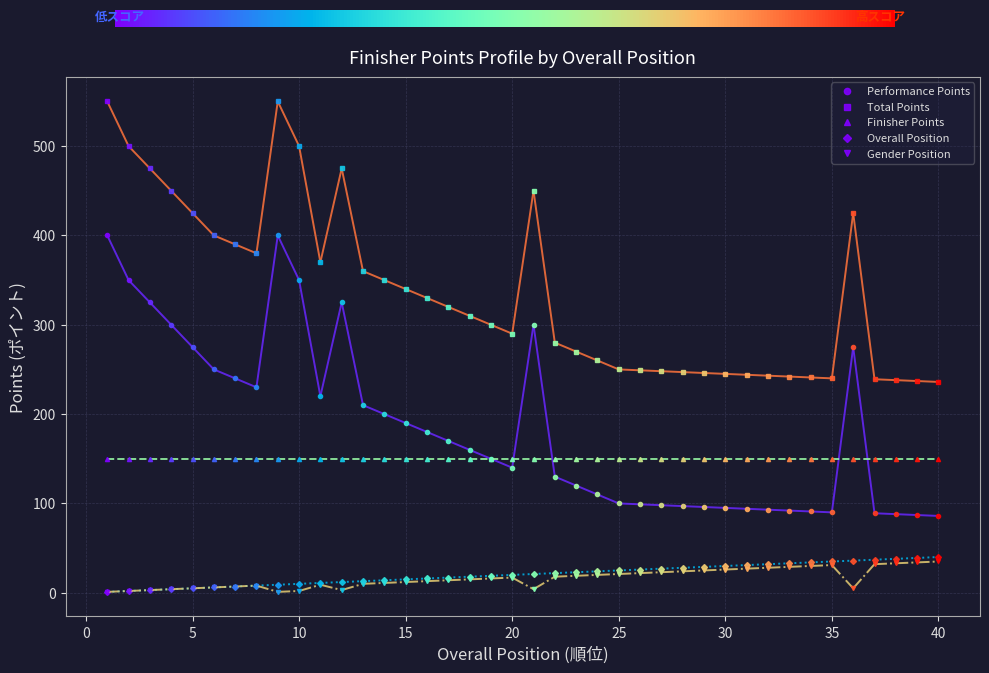

How many lines are shown in the chart?

5